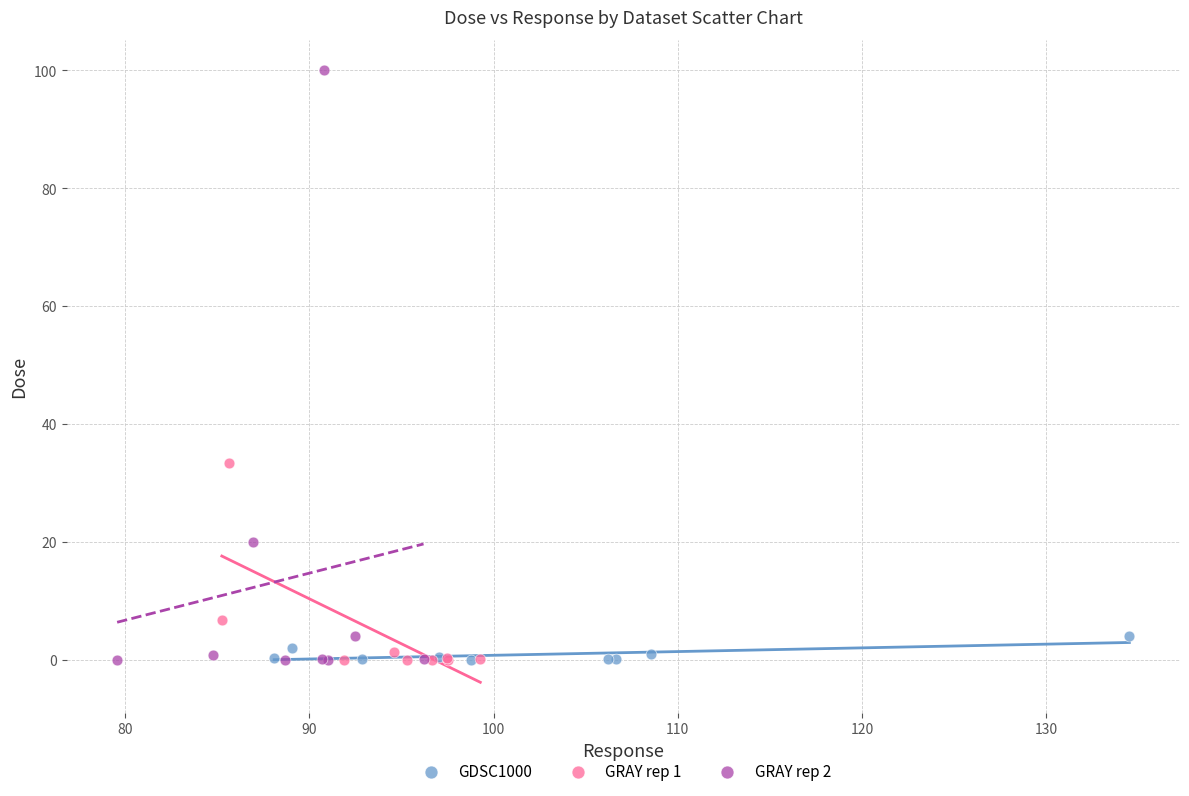

Which series reaches the maximum Y coordinate?

GRAY rep 2